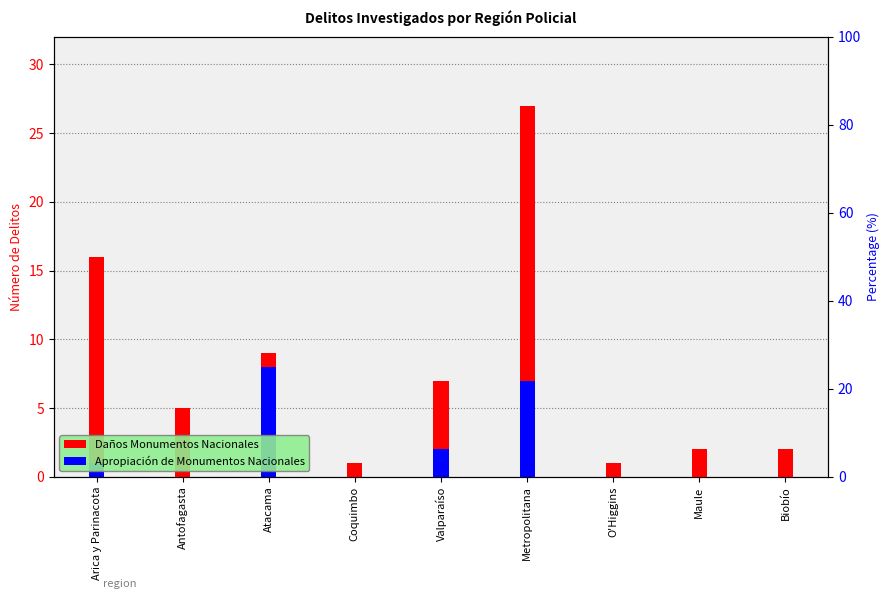

Between Valparaíso and Maule, which series saw the biggest shift?

Daños Monumentos Nacionales